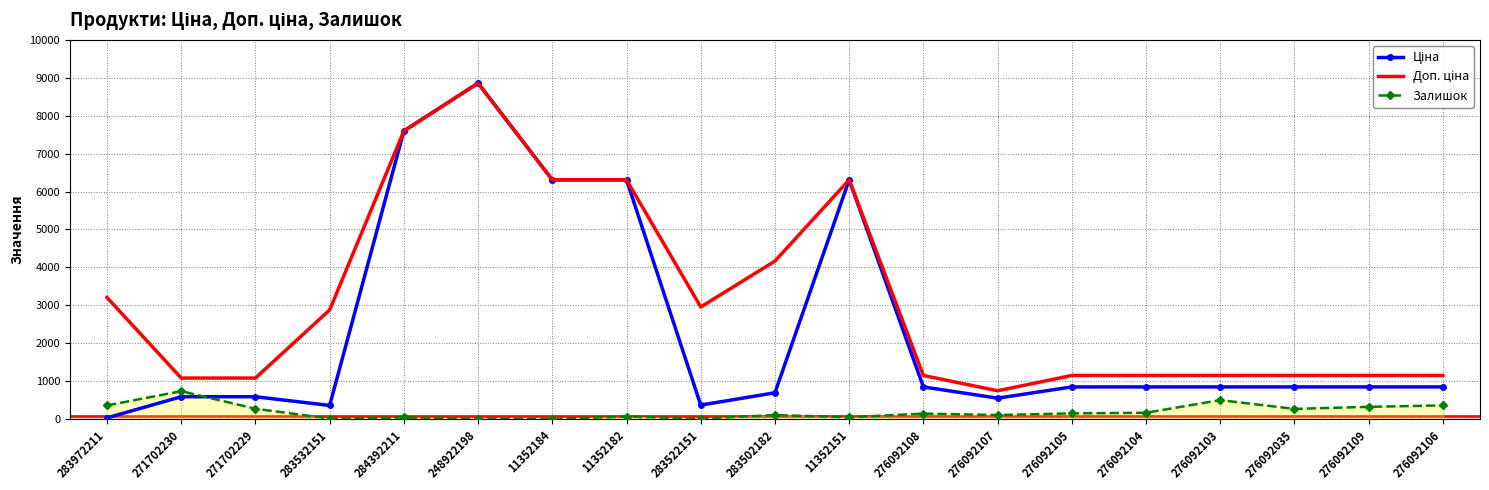

Which category has the highest value across all series?

248922198